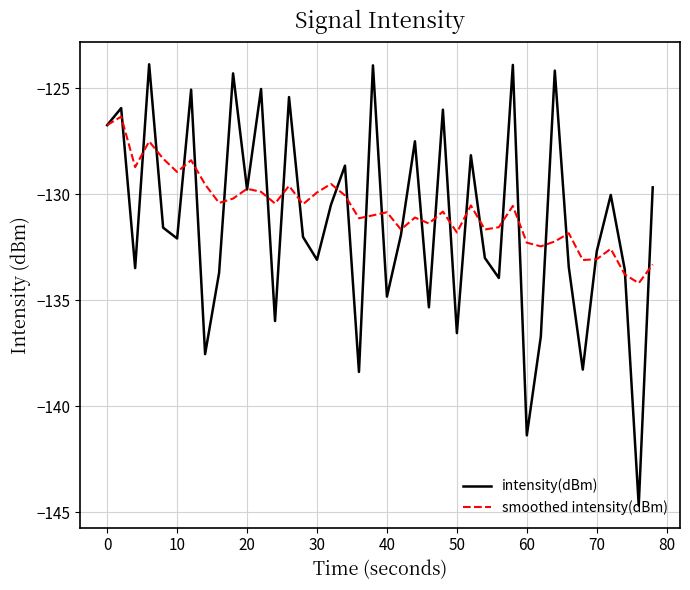

Which series has the widest spread of values?

intensity(dBm)